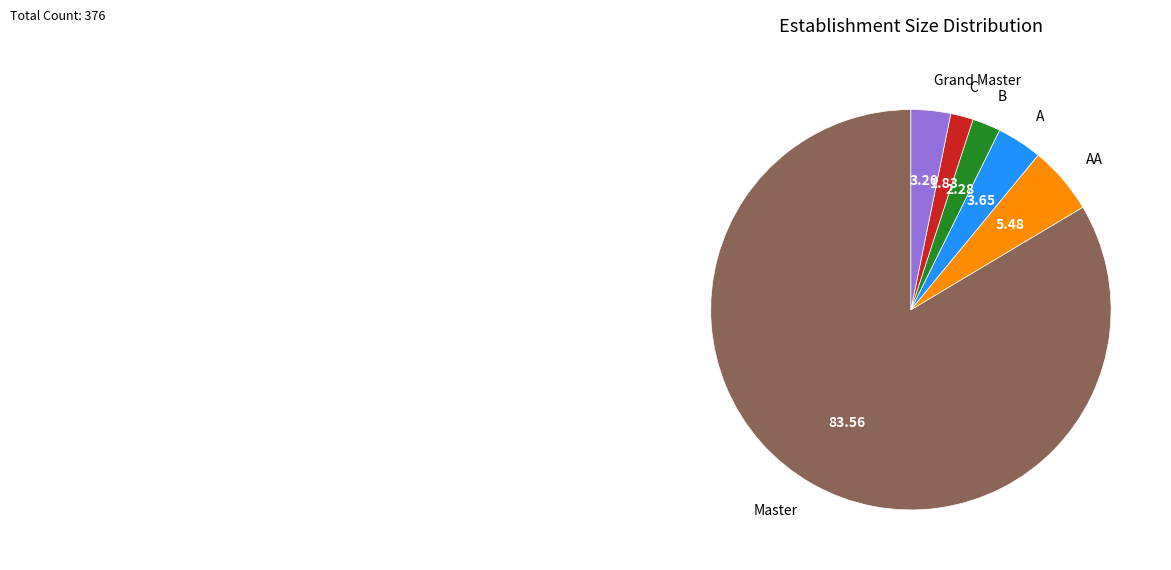

Which slice is the largest?

Master